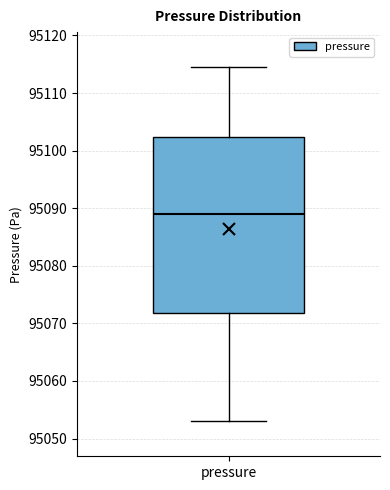

Where is the upper edge of the box for pressure on the y-axis? The values are not printed on the chart, so give them approximately, as read against the axis.

95102